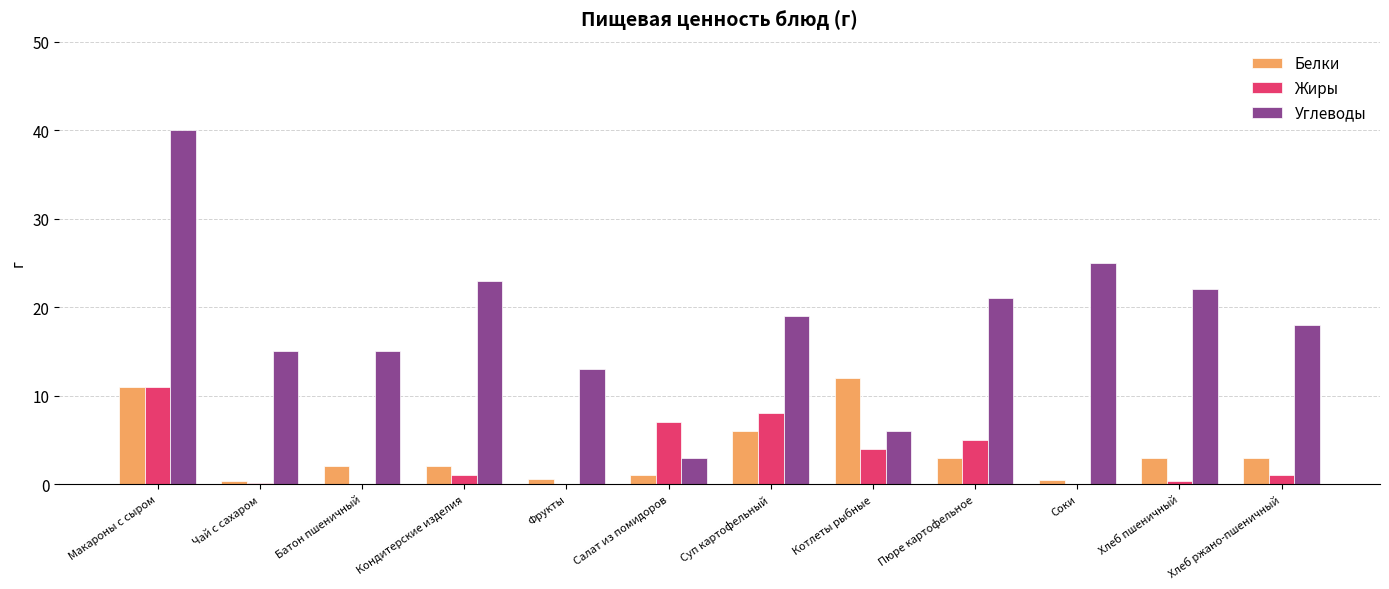

What are all the series names shown in the legend?

Белки, Жиры, Углеводы